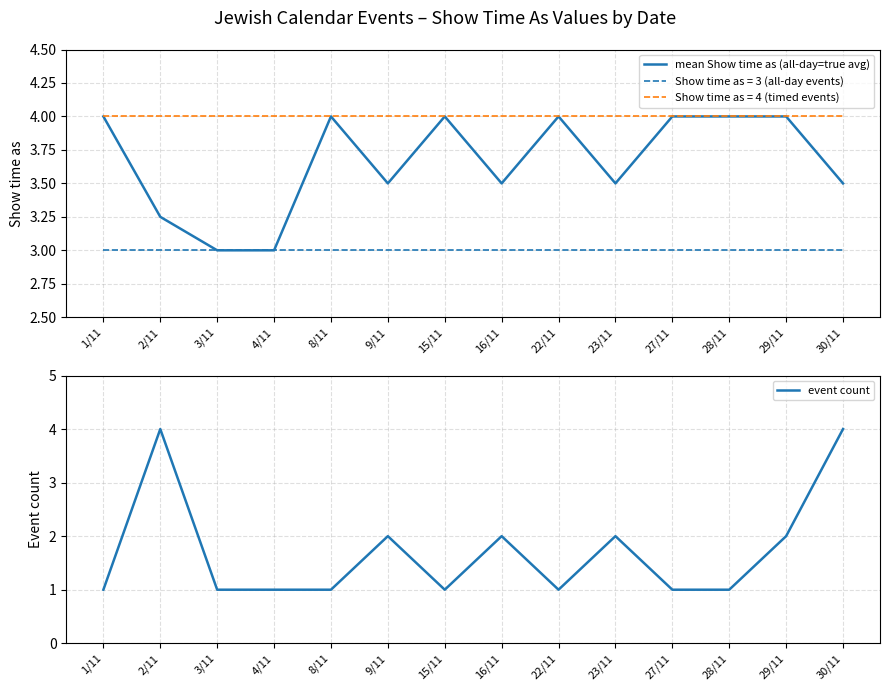

After their last crossing, which series has the higher values: mean Show time as (all-day=true avg) or event count?

event count